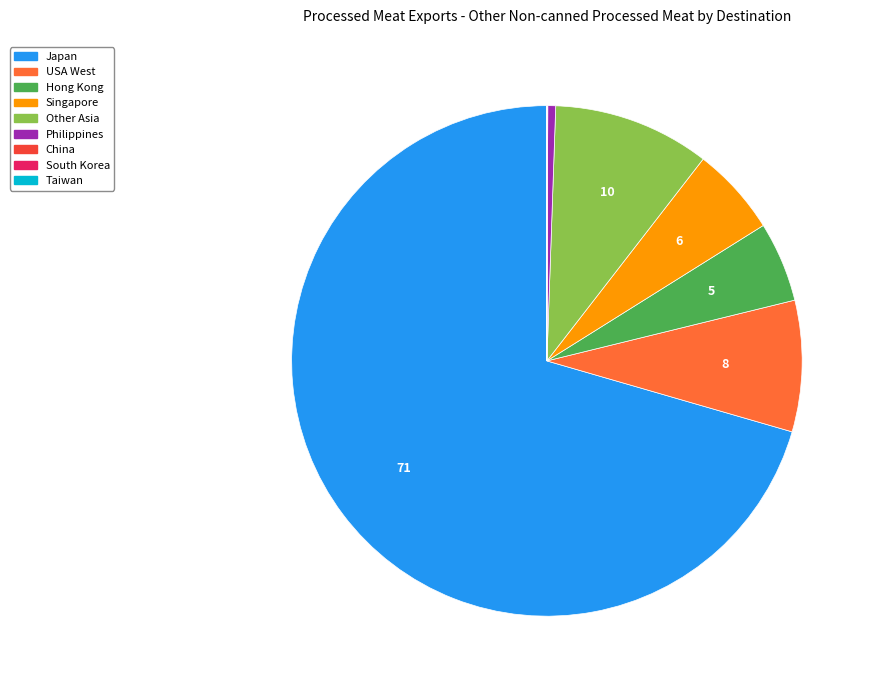

Is there any slice that represents more than half of the pie?

Yes